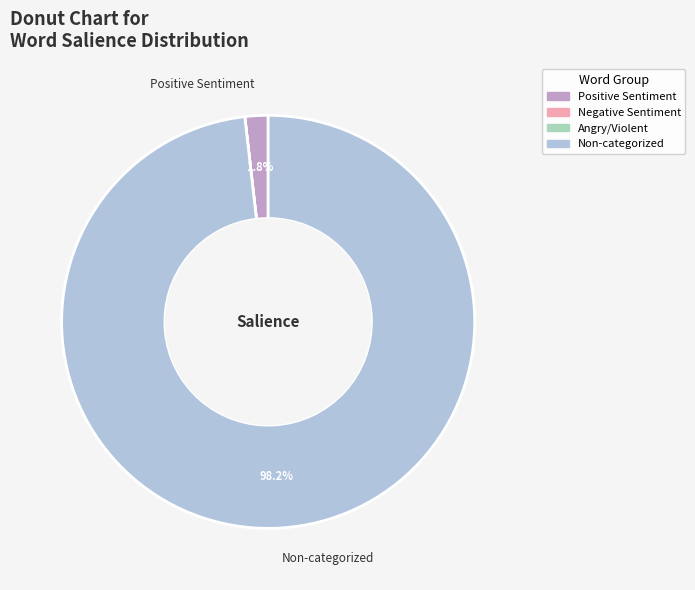

Is there any slice that represents more than half of the pie?

Yes